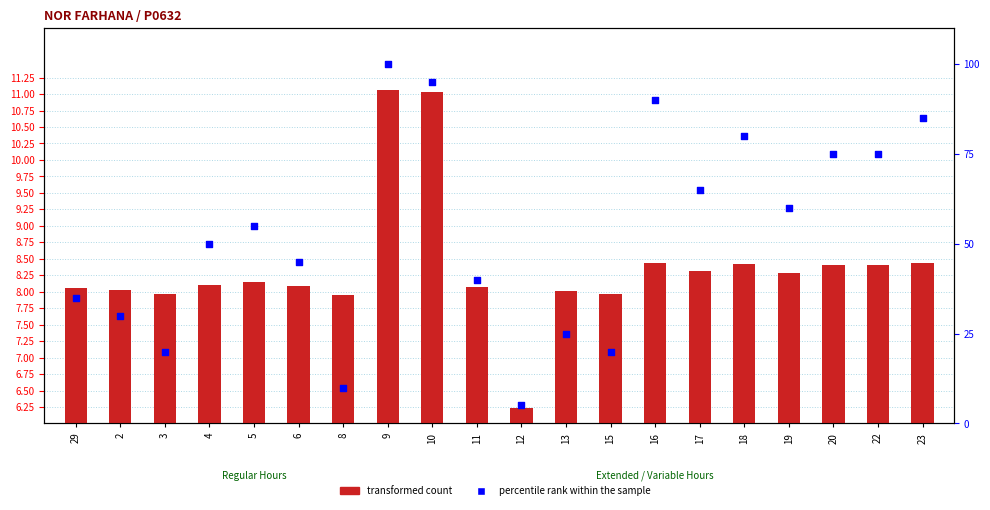

Is the value of percentile rank within the sample at 5 greater than the value of transformed count at 2?

Yes